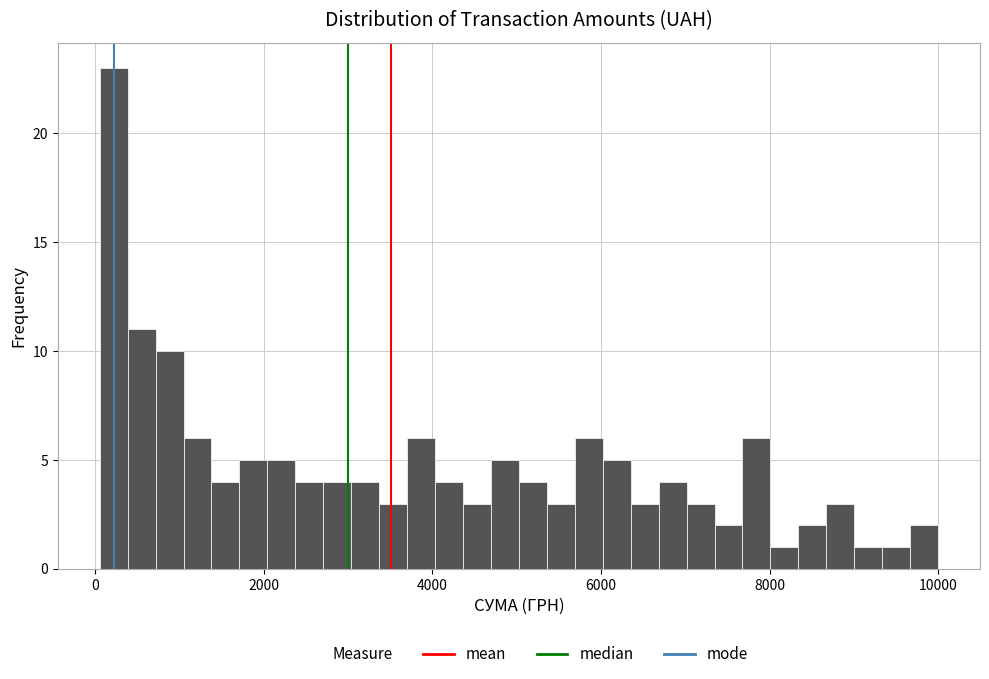

Around what value on the x-axis is the tallest bar? Give the approximate position of its centre, as read against the axis.

200